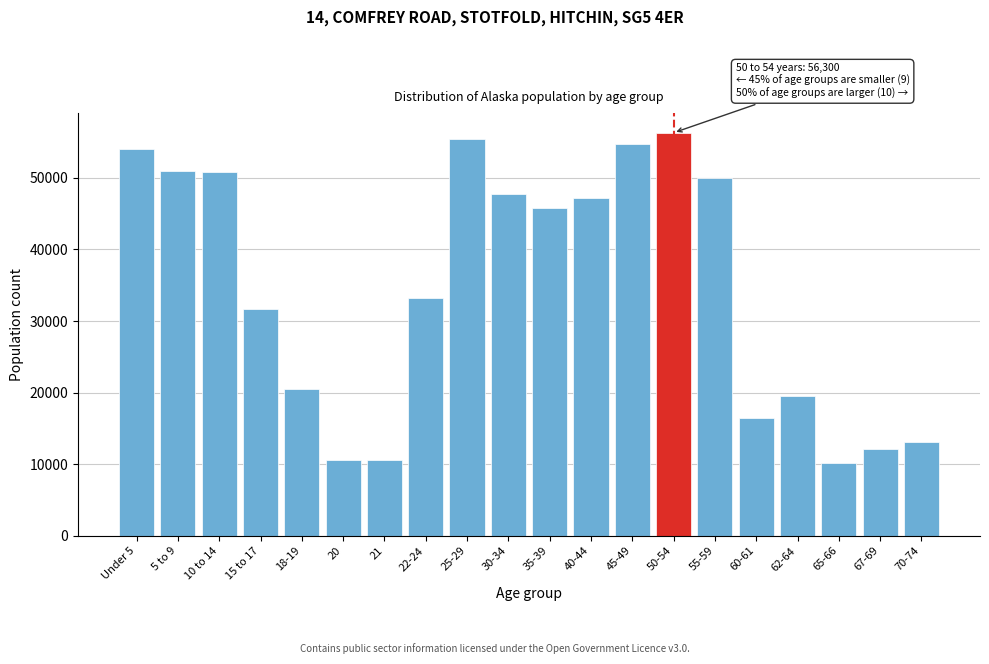

Is it true that the value at Under 5 is 53996?

True